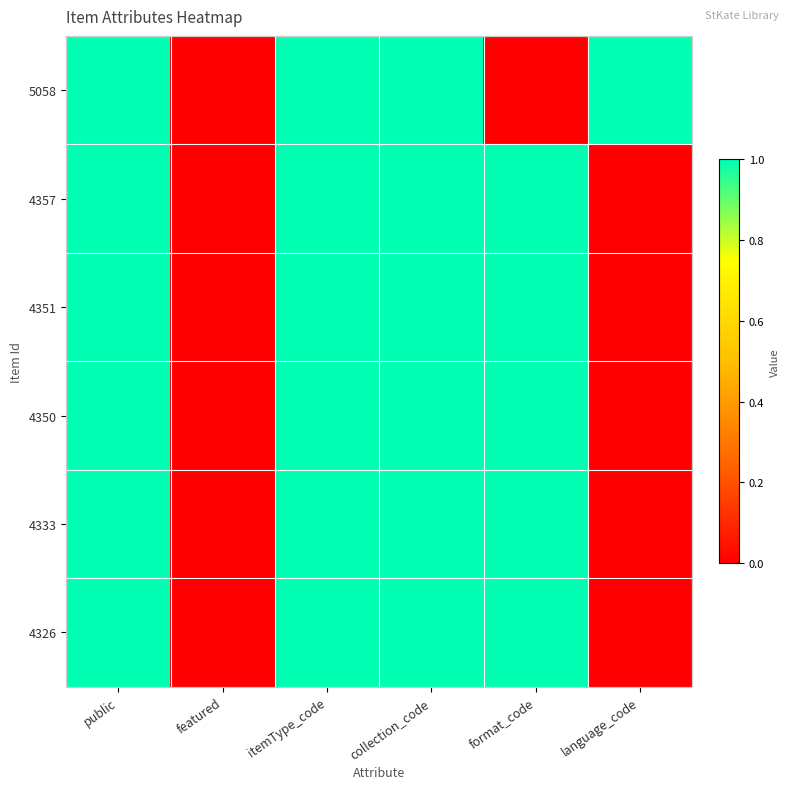

How many categories are shown in the chart?

6